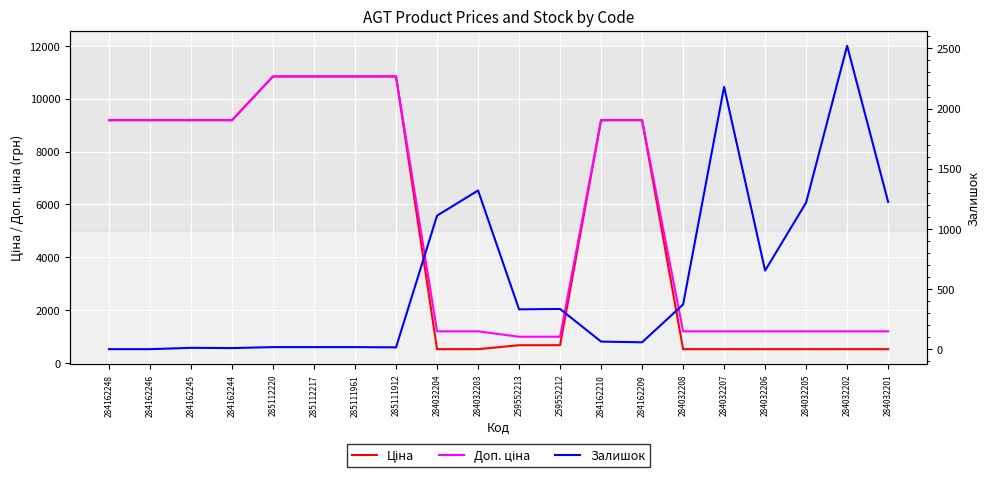

Reading right to left, extract all data points from this chart.

Ціна: 522.2	522.2	522.2	522.2	522.2	522.2	9185.1	9185.1	672.1	672.1	522.2	522.2	10840.1	10840.1	10840.1	10840.1	9185.1	9185.1	9185.1	9185.1
Доп. ціна: 1197.0	1197.0	1197.0	1197.0	1197.0	1197.0	9185.1	9185.1	992.7	992.7	1197.0	1197.0	10840.1	10840.1	10840.1	10840.1	9185.1	9185.1	9185.1	9185.1
Залишок: 1224.0	2522.0	1219.0	653.0	2181.0	371.0	57.0	63.0	334.0	331.0	1319.0	1110.0	15.0	17.0	17.0	17.0	9.0	11.0	0.0	0.0